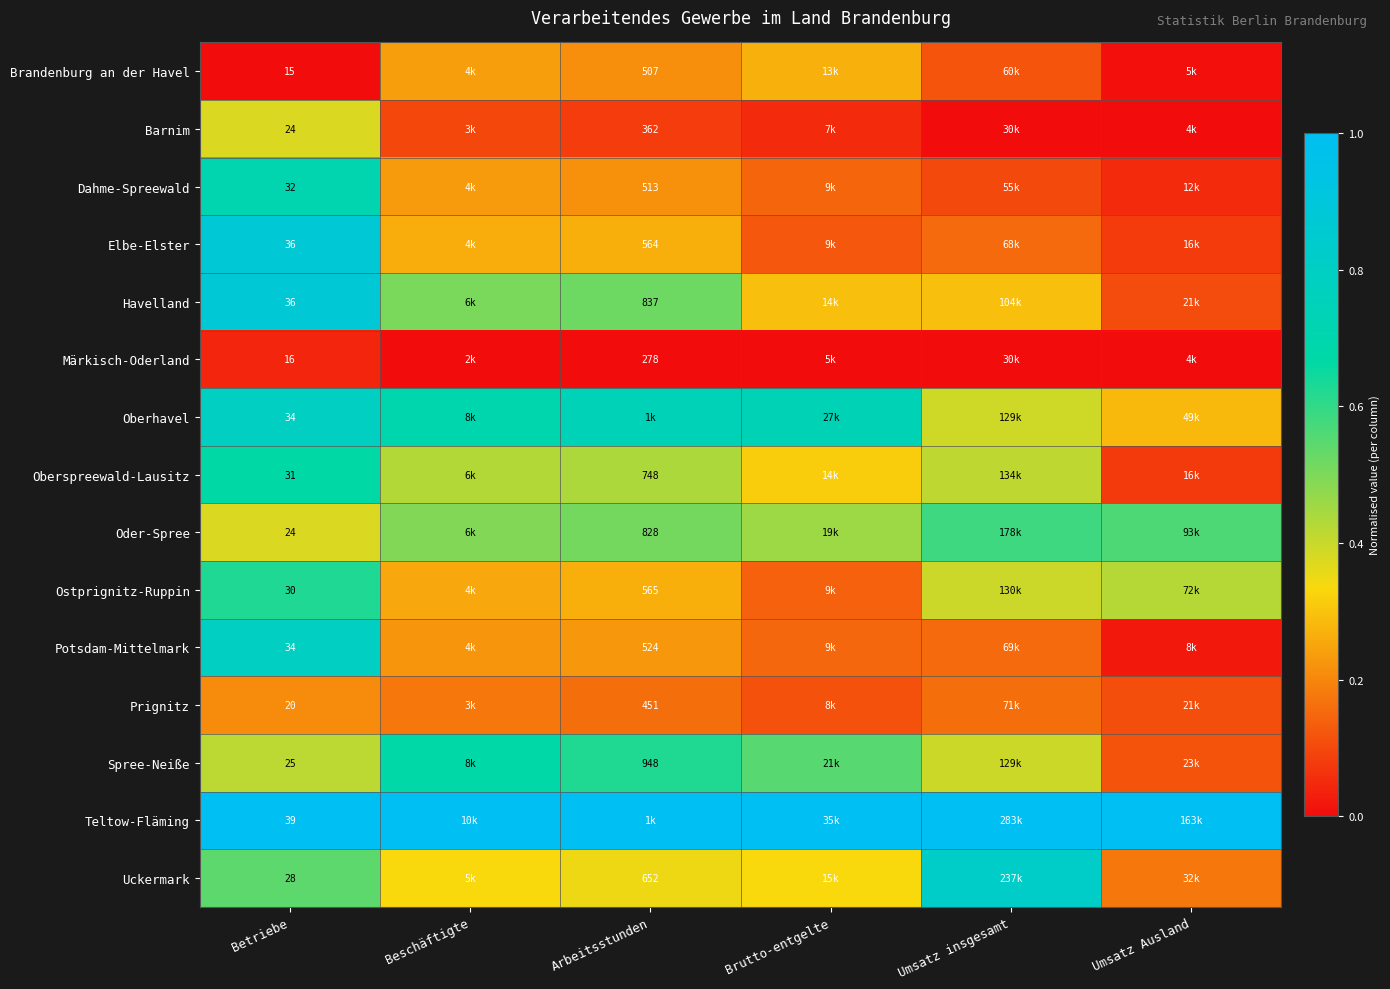

Which category has the lowest value across all series?

Betriebe